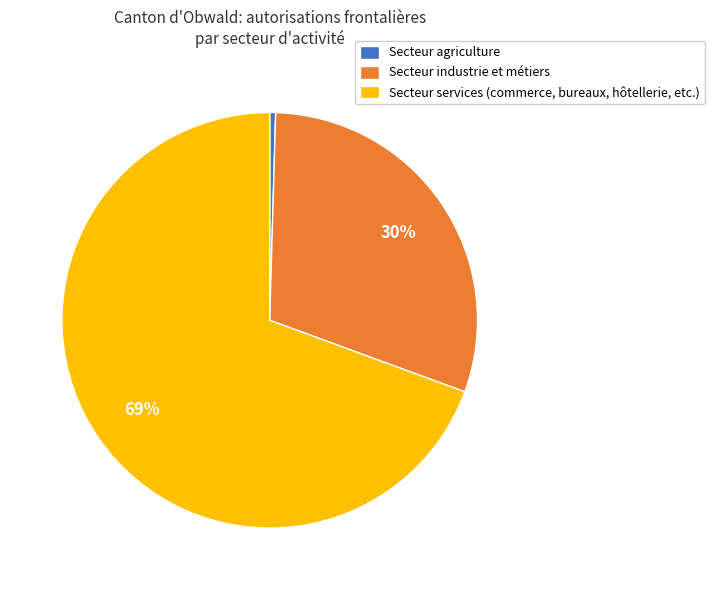

Does any single category account for the majority?

Yes